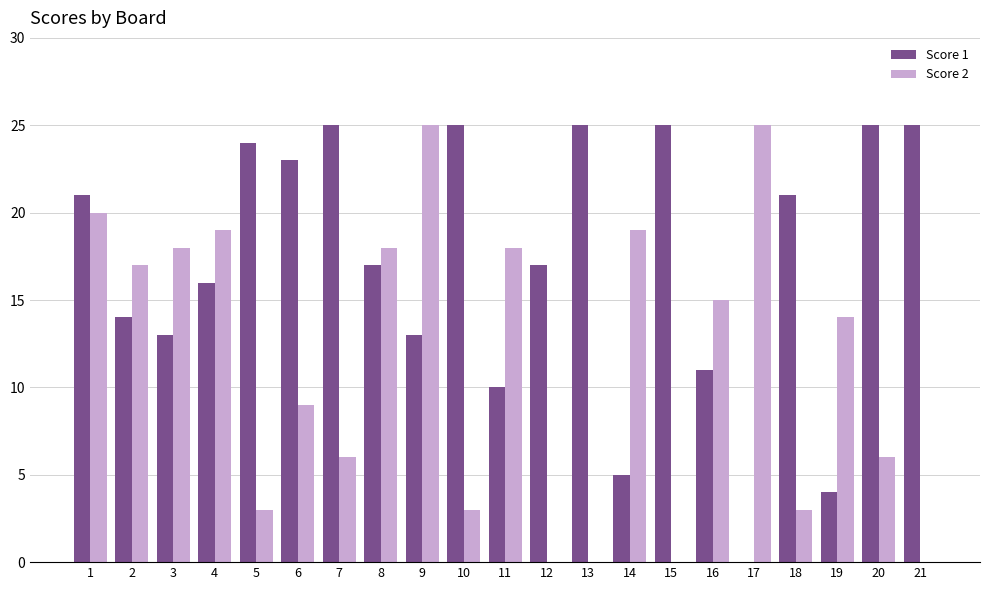

Which series has the largest total across all categories?

Score 1